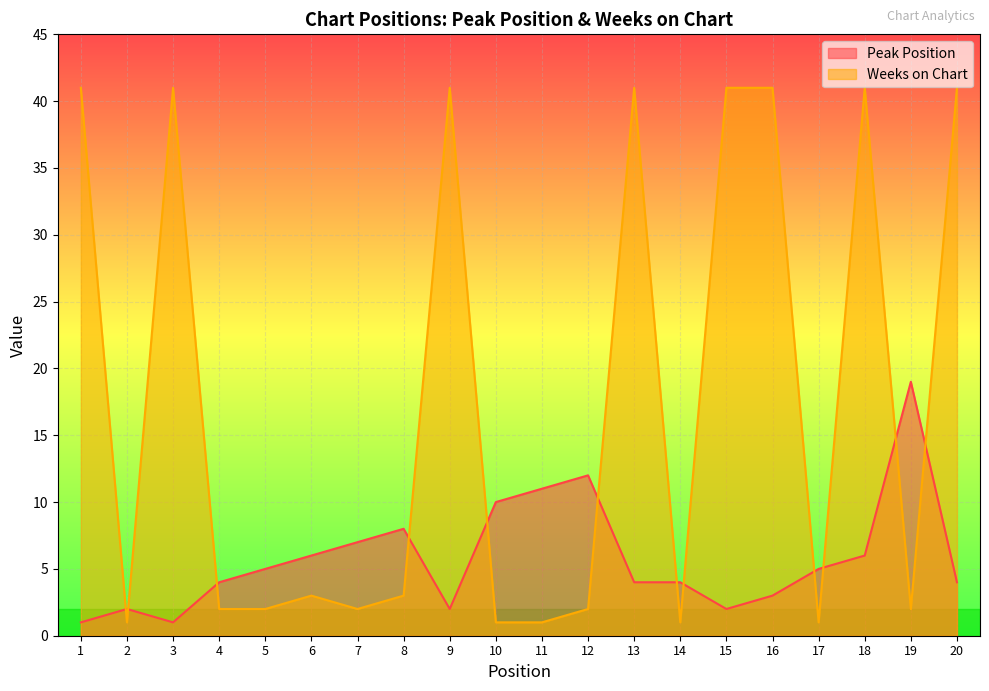

What is the spread (max minus min) of values at 1?

40